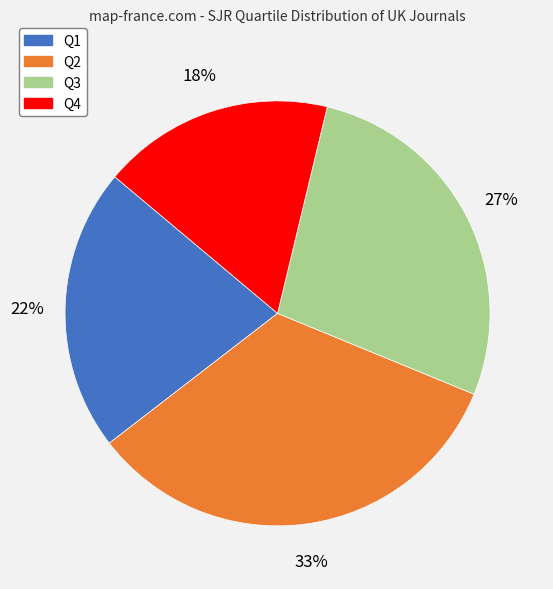

To the nearest percent, what portion does Q2 represent?

33%